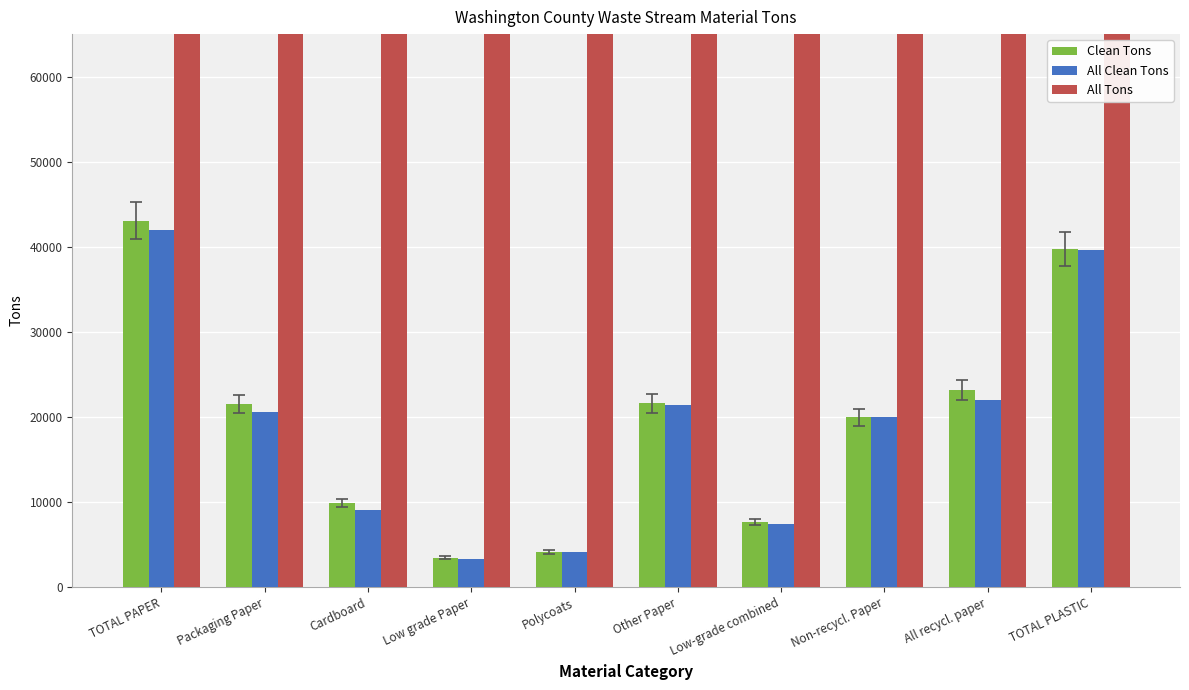

The value of All Tons at TOTAL PAPER is 501374.6. True or false?

False